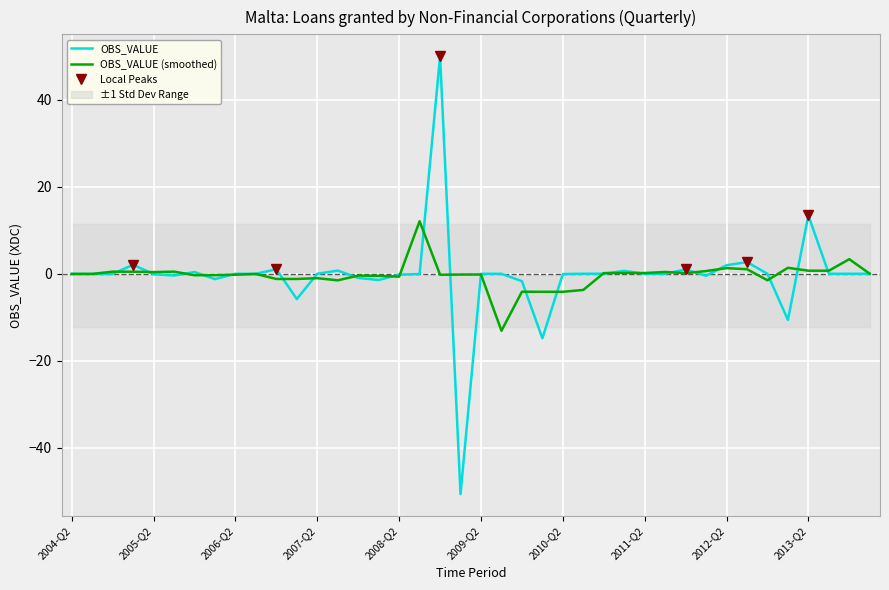

What is the value of the 25th point from the left?

-0.1